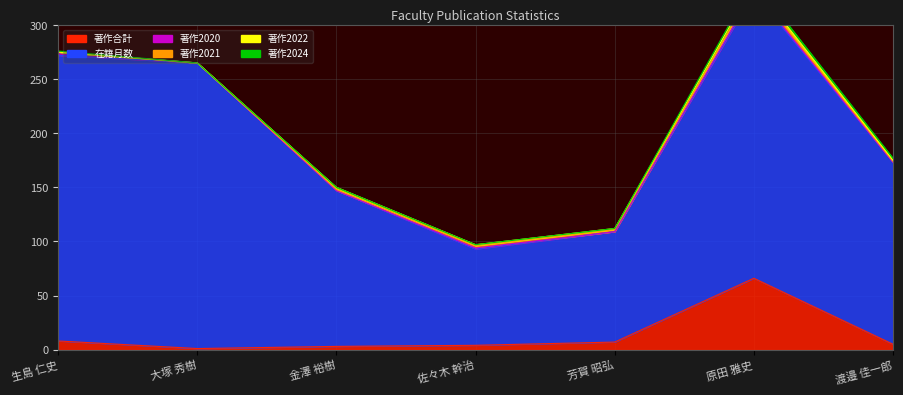

Which series has the largest total across all categories?

在籍月数